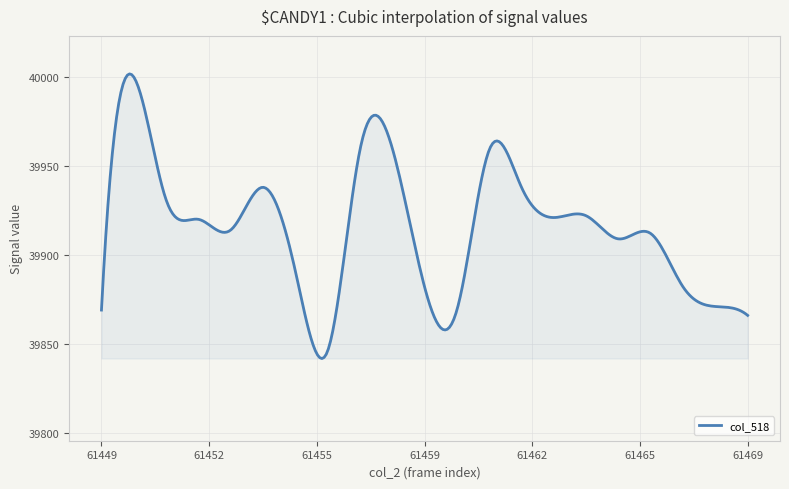

What is the greatest value displayed?

40001.7